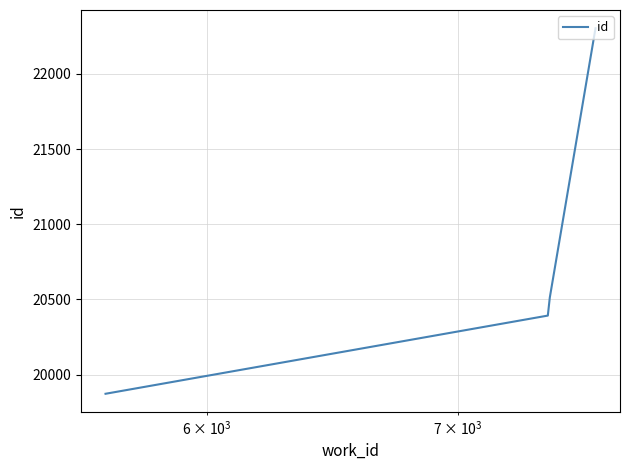

True or false: the data has more than 2 interior local peaks.

False